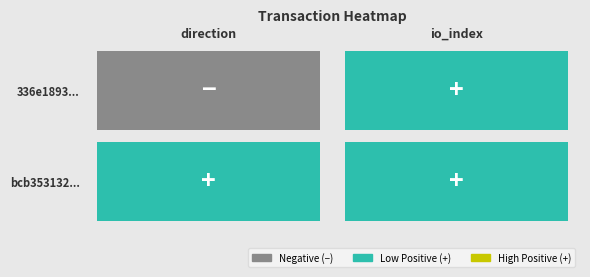

List the series in order of their peak value, lowest first.

336e1893b515627addd62b4fc1f45e16f95d46b..., bcb353132f254f2cbcf0265c022da945e7f7ba0...